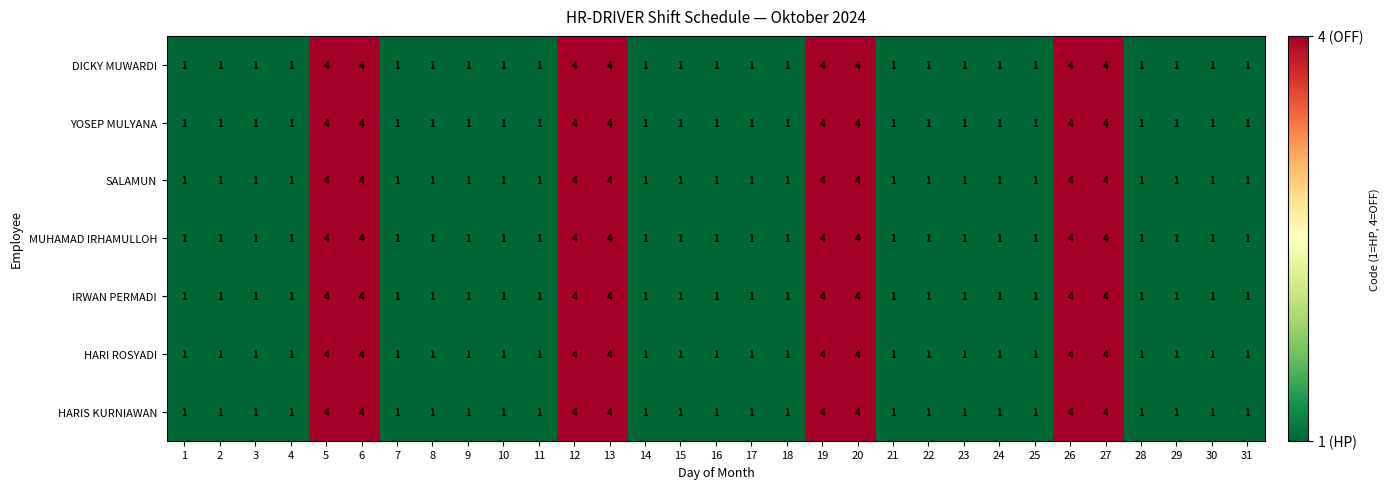

Count the HARIS KURNIAWAN values in the range 1 to 4.

31